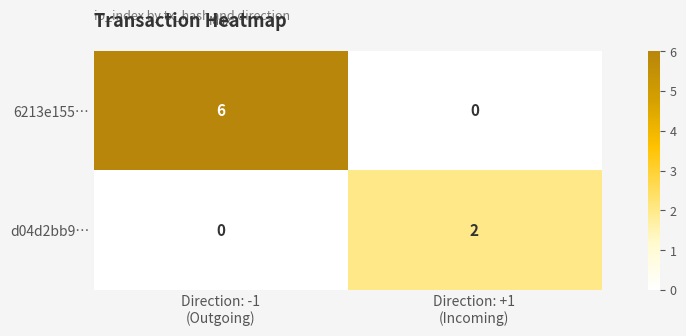

Which series has the largest total across all categories?

6213e155…